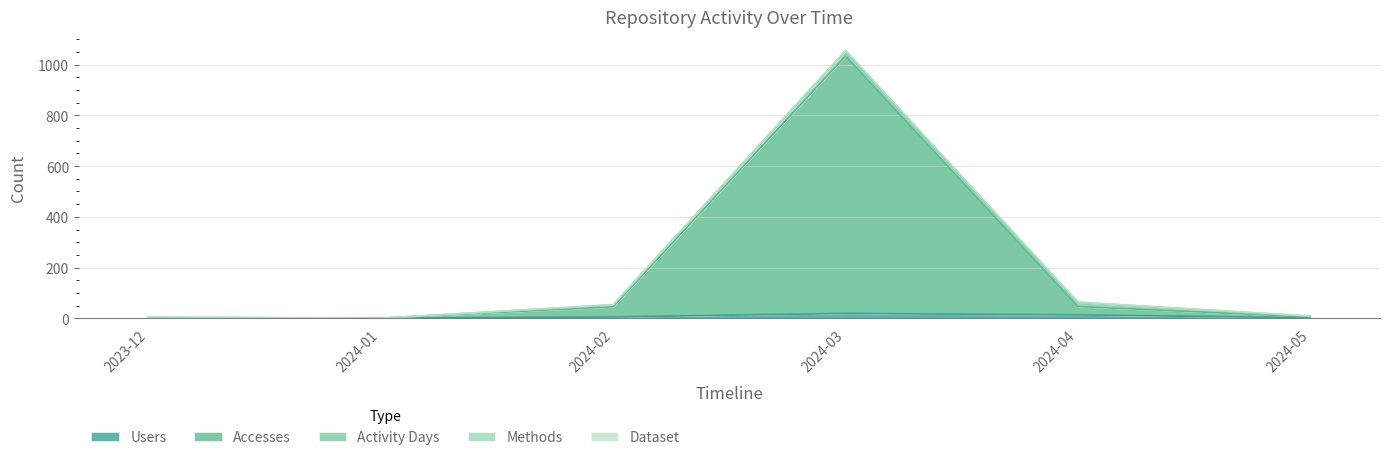

At which label does Methods first exceed 1?

2024-03